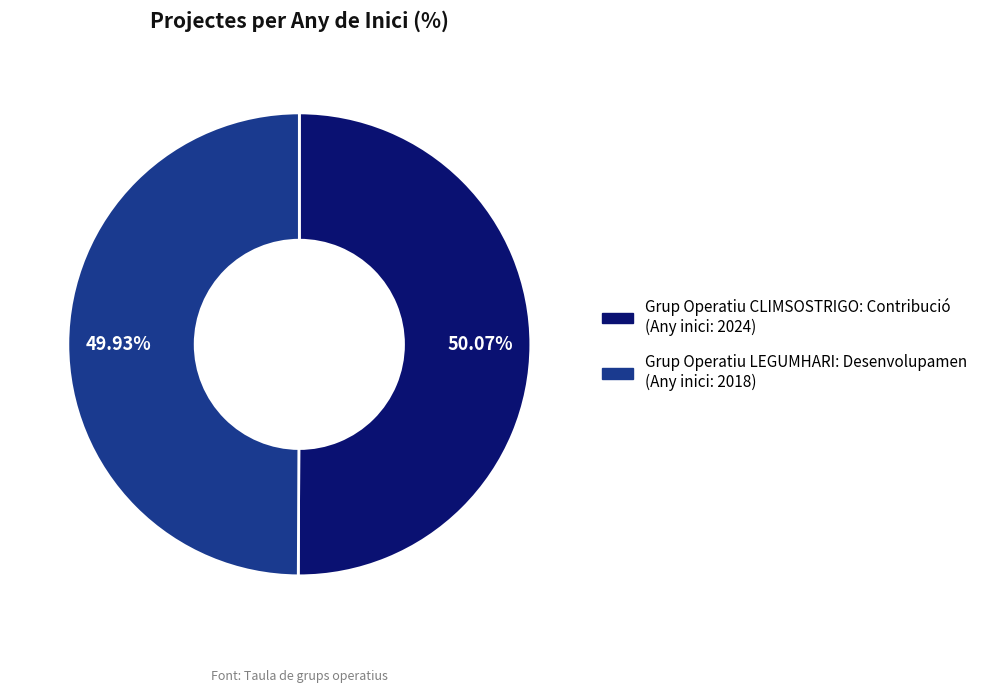

Approximately how many times larger is the value at Grup Operatiu LEGUMHARI: Desenvolupamen (Any inici: 2018) compared to Grup Operatiu CLIMSOSTRIGO: Contribució (Any inici: 2024)?

1.0